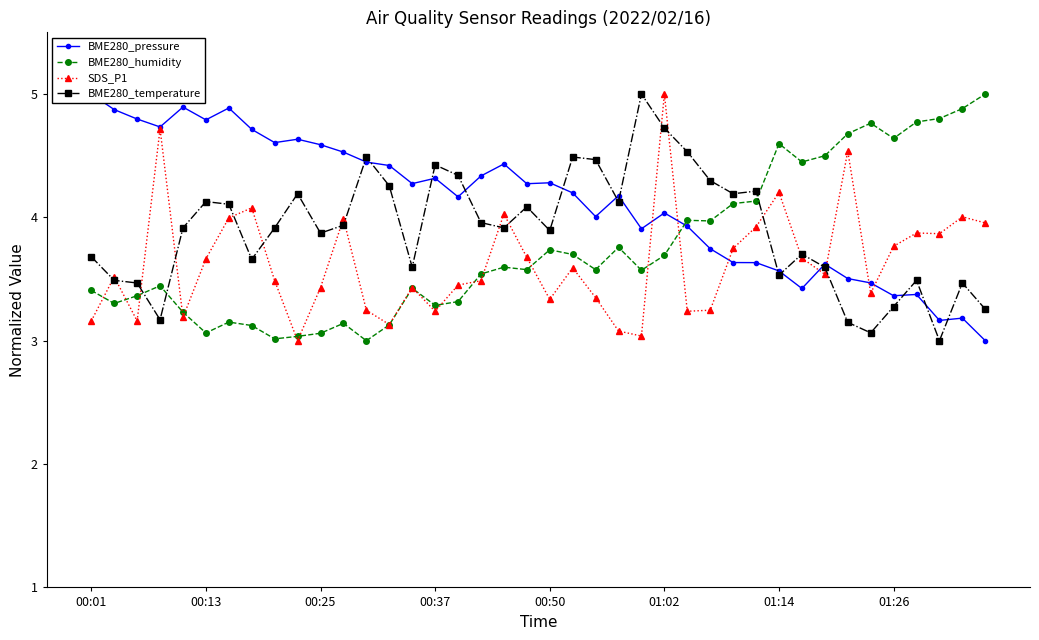

What is the total value across all series at 12?

15.2